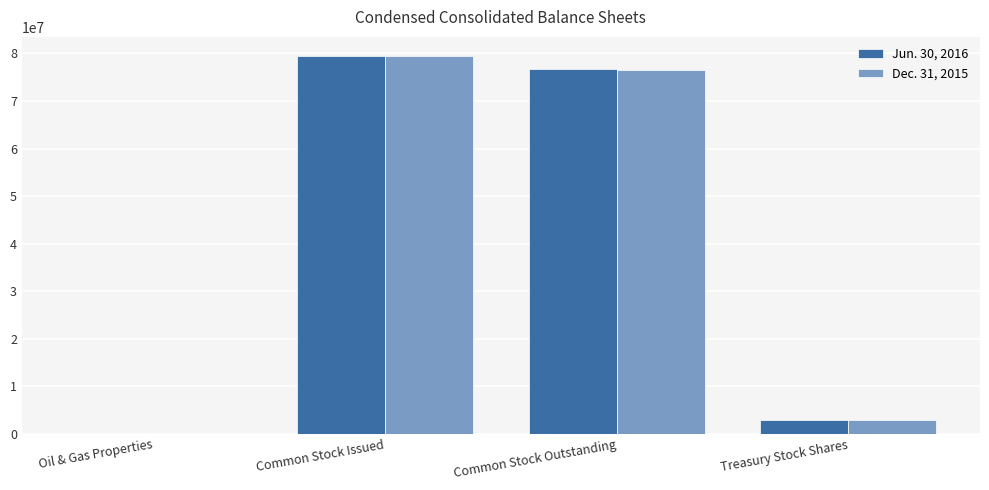

What is the total value across all series at Treasury Stock Shares?

5738346